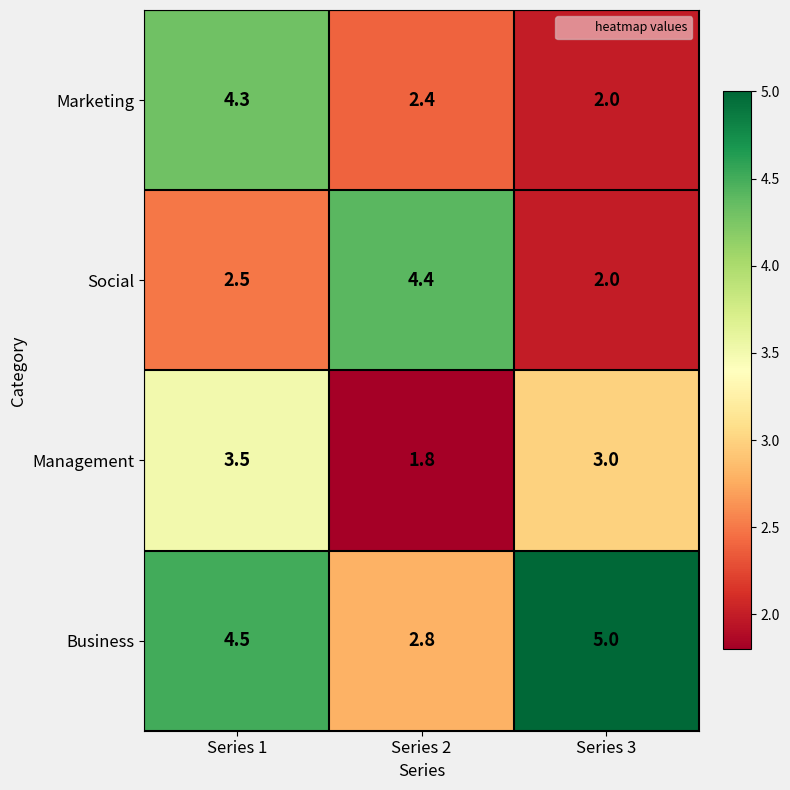

What is the difference between the maximum and second lowest values in the Management series?

0.5